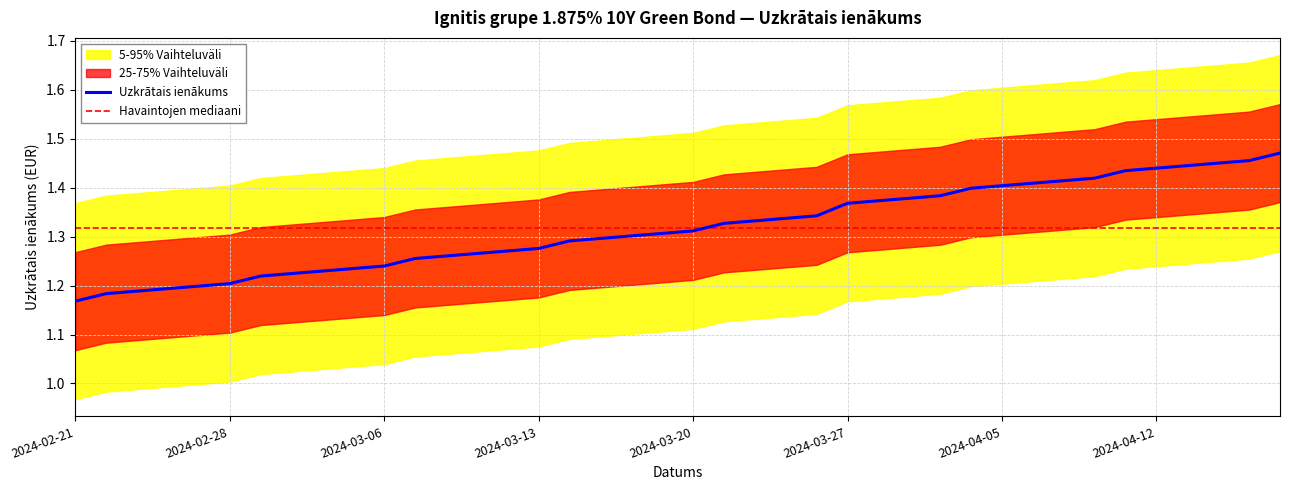

How many lines are shown in the chart?

1